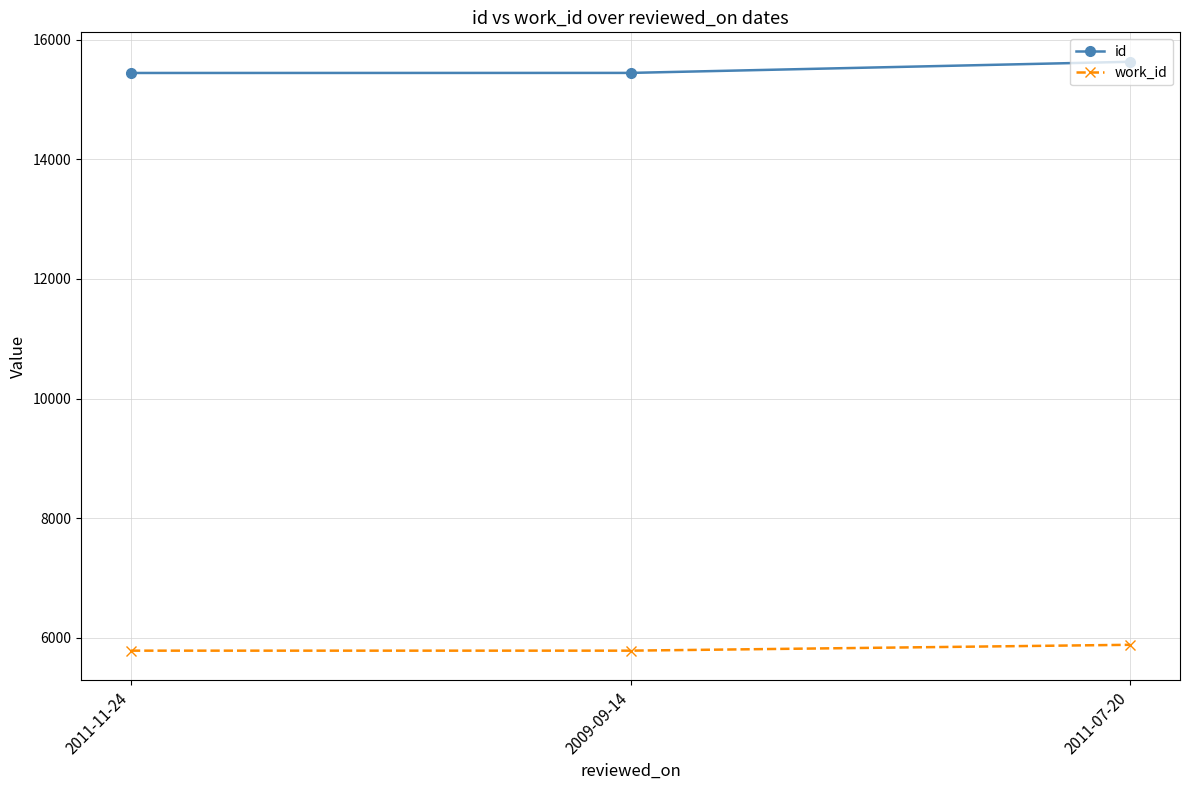

What position from the left is 2011-11-24?

1